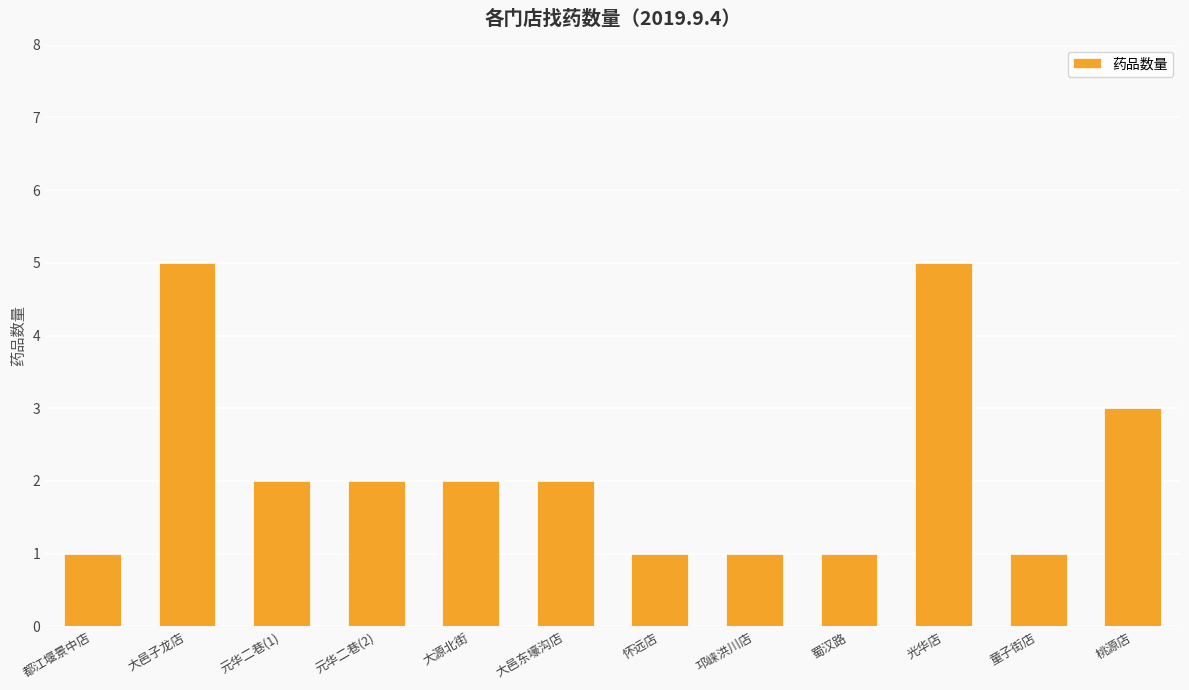

What is the change in value from 元华二巷(1) to 光华店?

+3